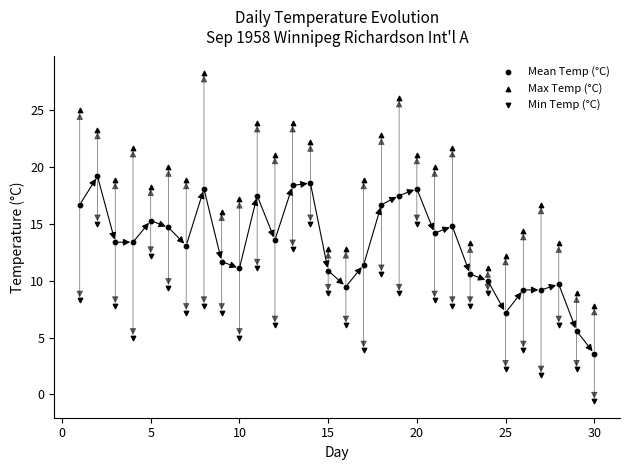

How many data points are displayed?

90